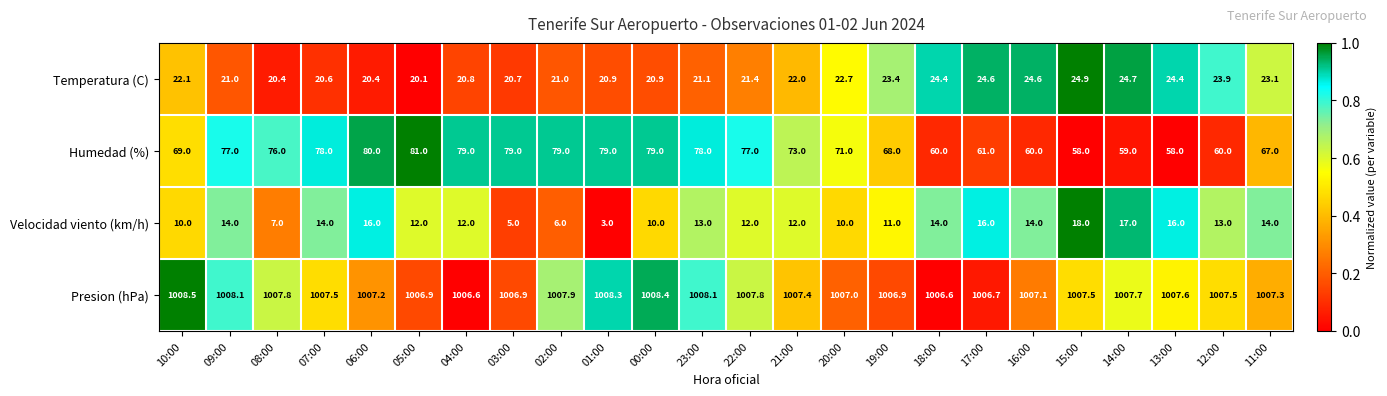

The value of Humedad (%) at 09:00 is 50.8. True or false?

False